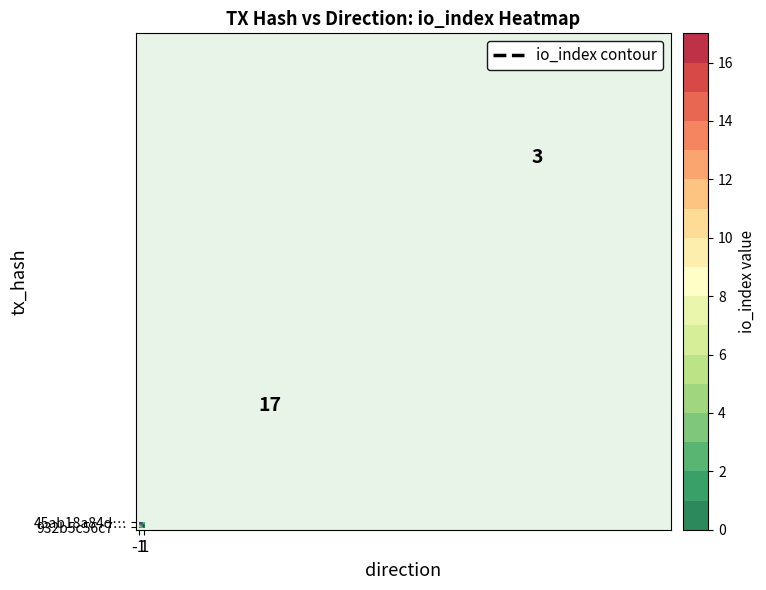

What is the average value of the 45ab18a84da3a8cc250752348f28847756abb3d series?

2